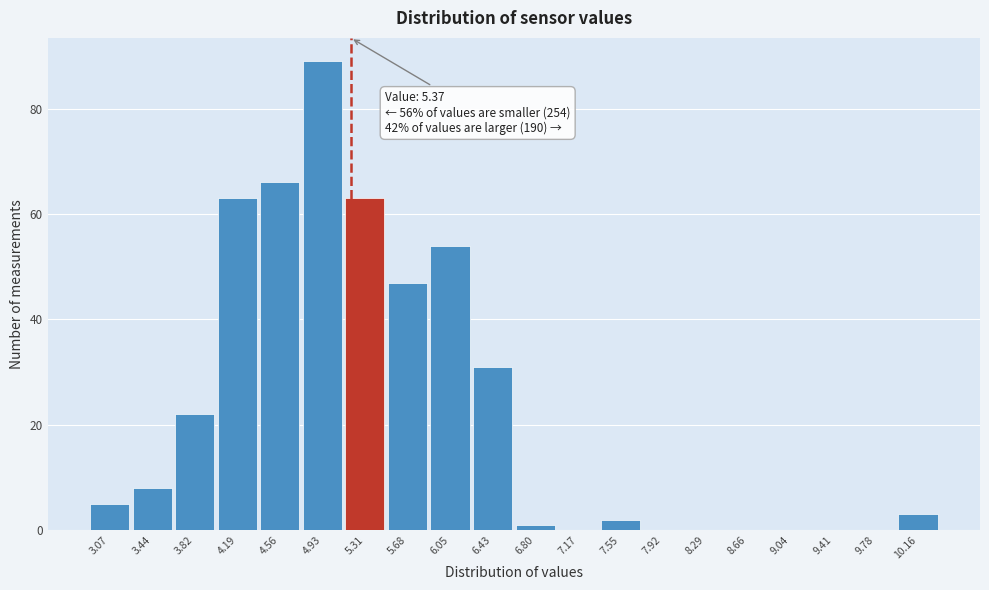

Reading left to right, extract all data points from this chart.

3.07=5	3.44=8	3.82=22	4.19=63	4.56=66	4.93=89	5.31=63	5.68=47	6.05=54	6.43=31	6.80=1	7.17=0	7.55=2	7.92=0	8.29=0	8.66=0	9.04=0	9.41=0	9.78=0	10.16=3